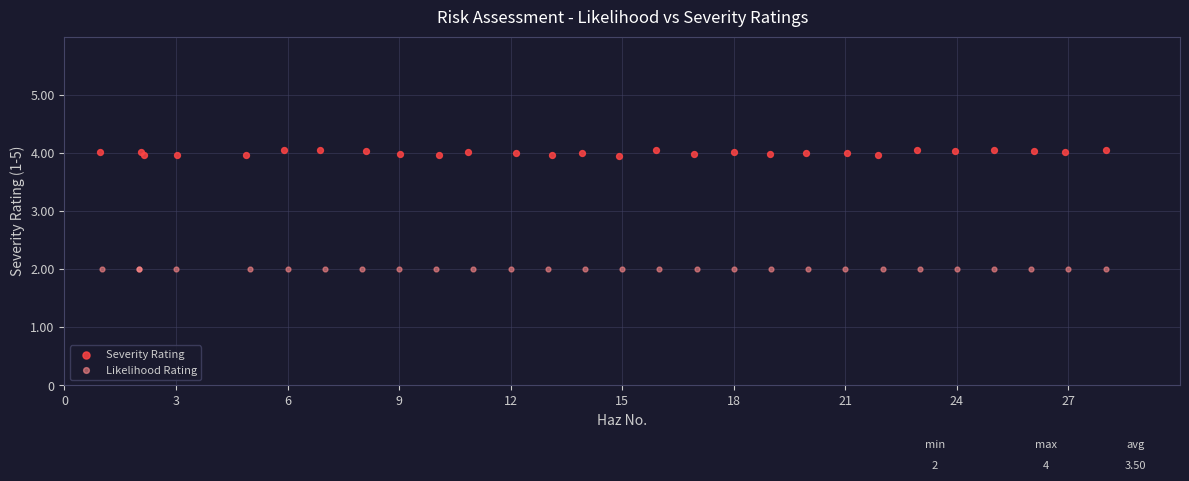

Which series reaches the minimum Y coordinate?

Likelihood Rating